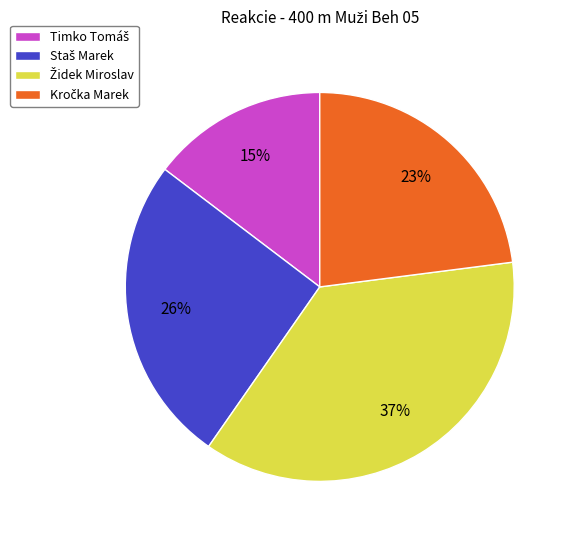

To the nearest percent, what is the difference between the largest and smallest slice percentages?

22%